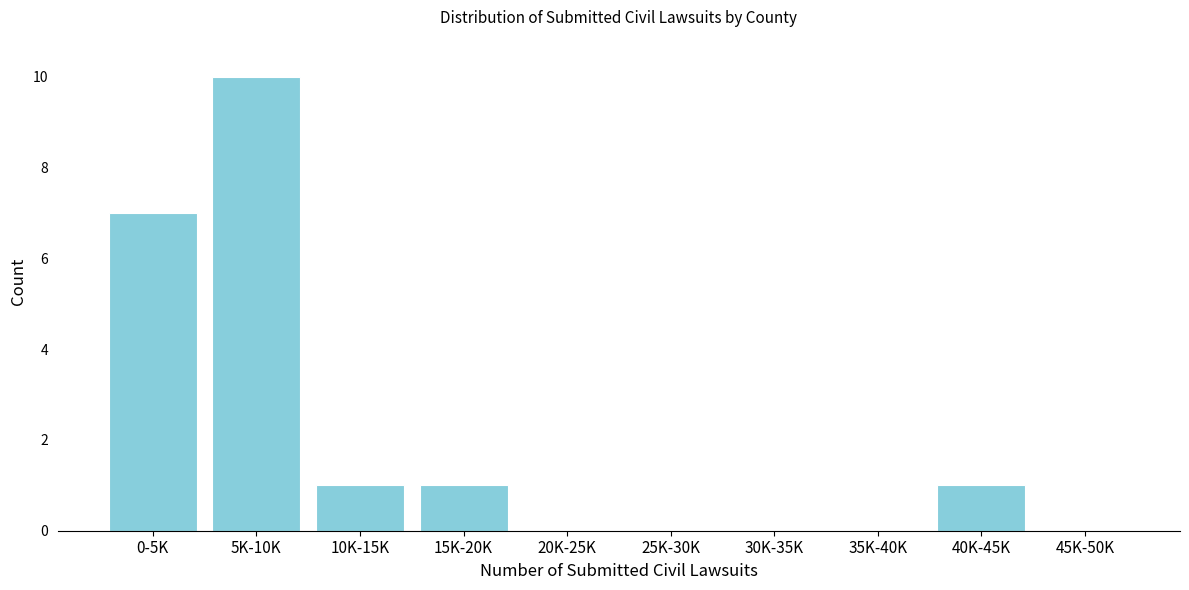

Reading right to left, what are all the values shown in this chart?

45K-50K=0	40K-45K=1	35K-40K=0	30K-35K=0	25K-30K=0	20K-25K=0	15K-20K=1	10K-15K=1	5K-10K=10	0-5K=7